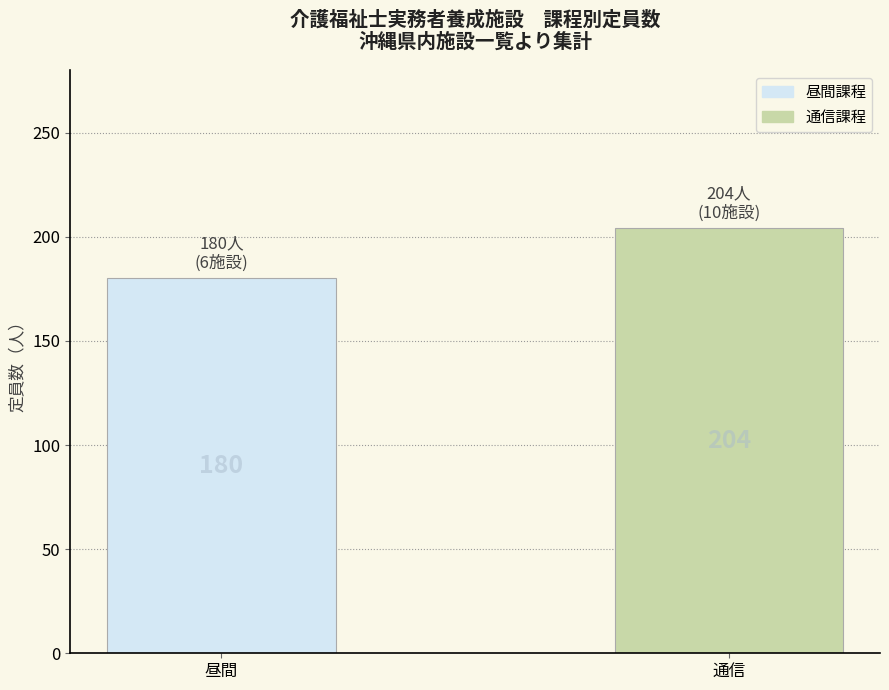

How many categories are shown in the chart?

2